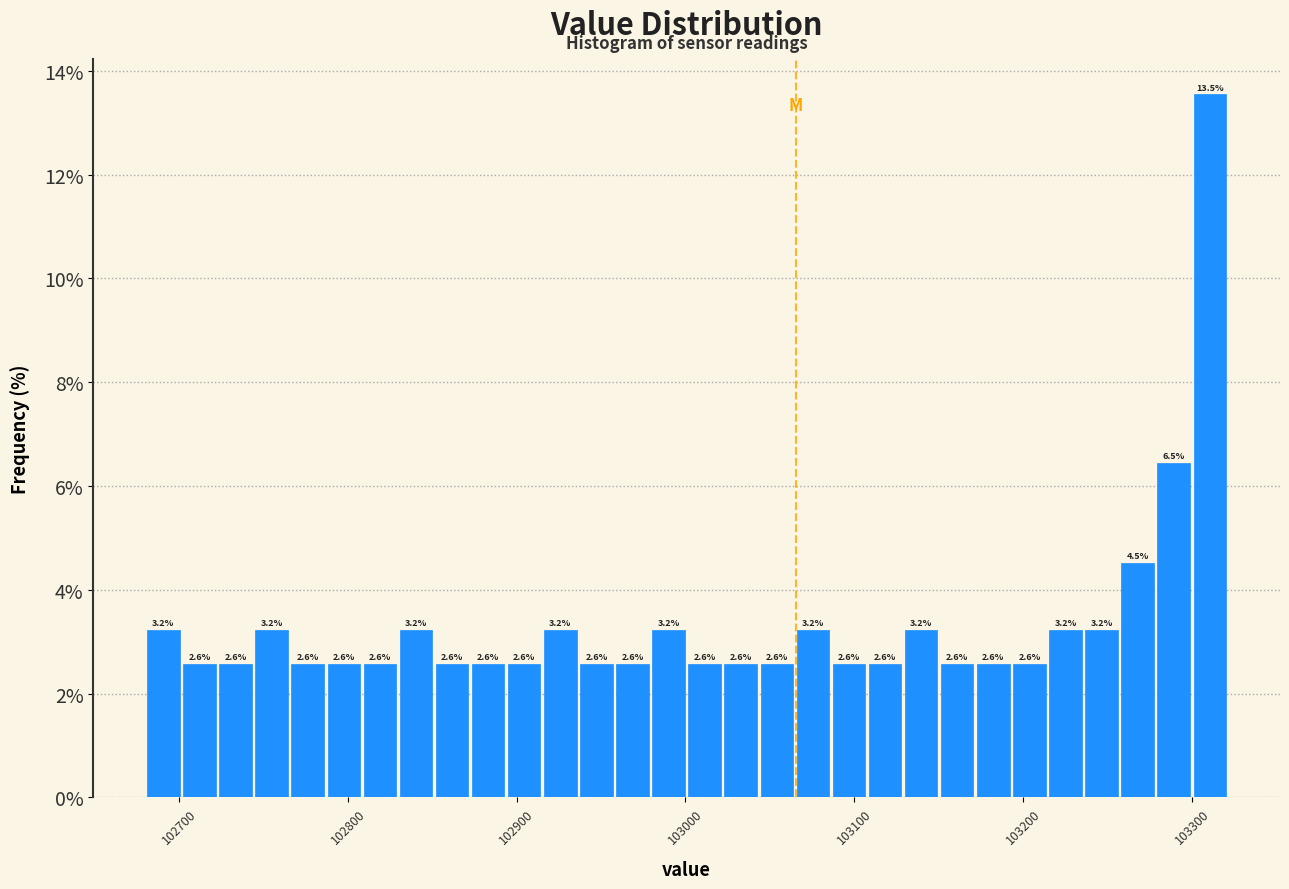

Read against the x-axis, roughly where is the centre of the tallest bar?

103310